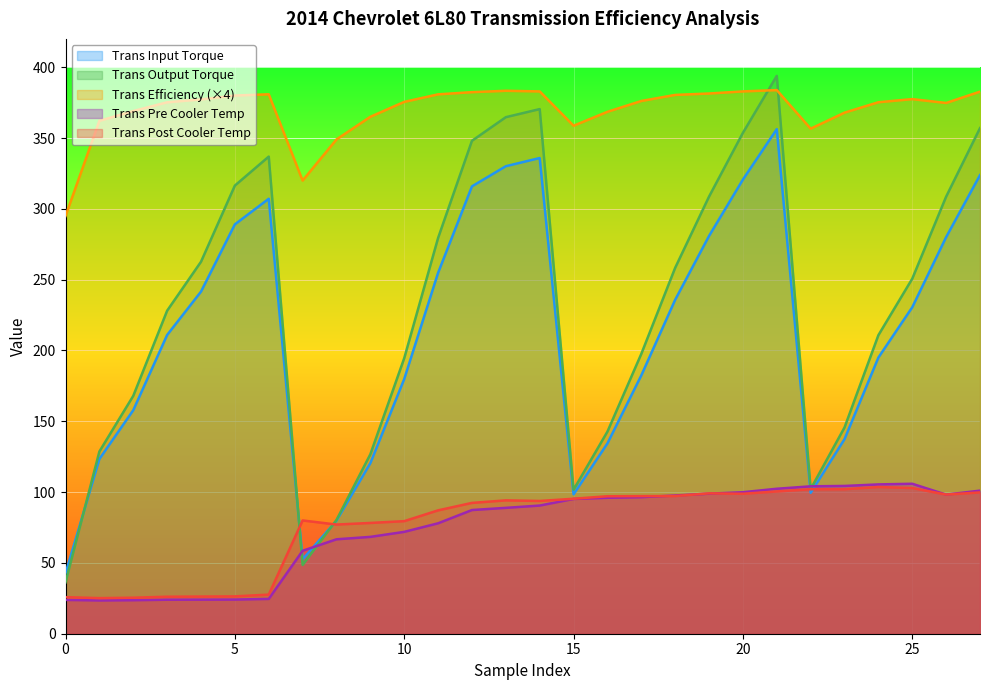

In Trans Efficiency, how many points are higher than both neighbors (excluding endpoints)?

4